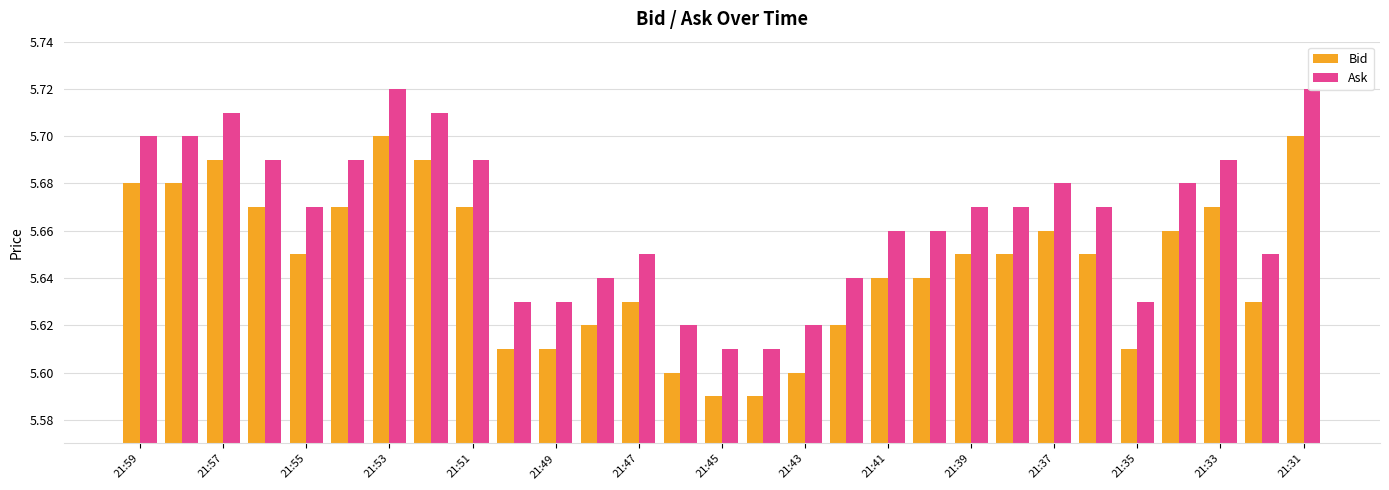

Which series has the largest total across all categories?

Ask